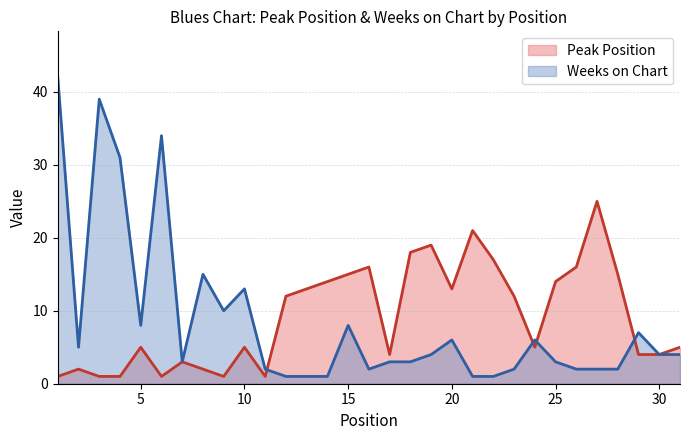

Is it true that Peak Position equals 25 at 27?

True